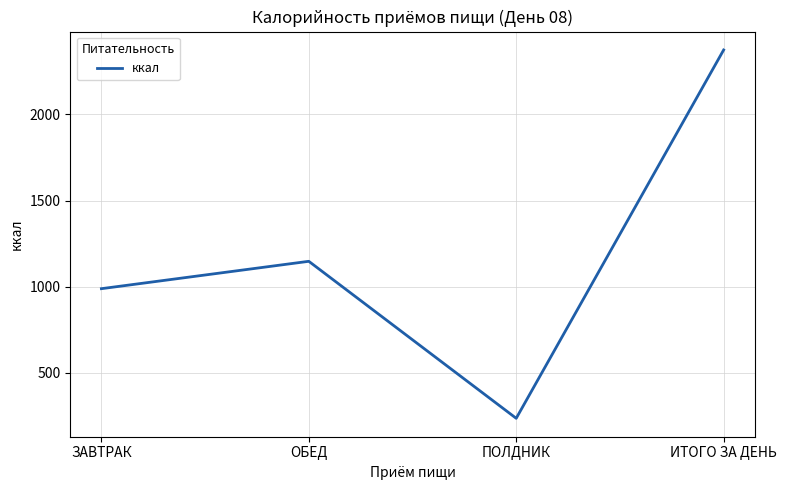

Between ОБЕД and ИТОГО ЗА ДЕНЬ, which is larger?

ИТОГО ЗА ДЕНЬ